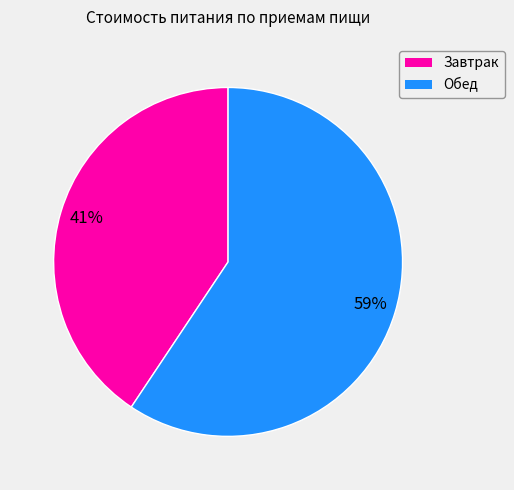

Which has a higher value, Обед or Завтрак?

Обед